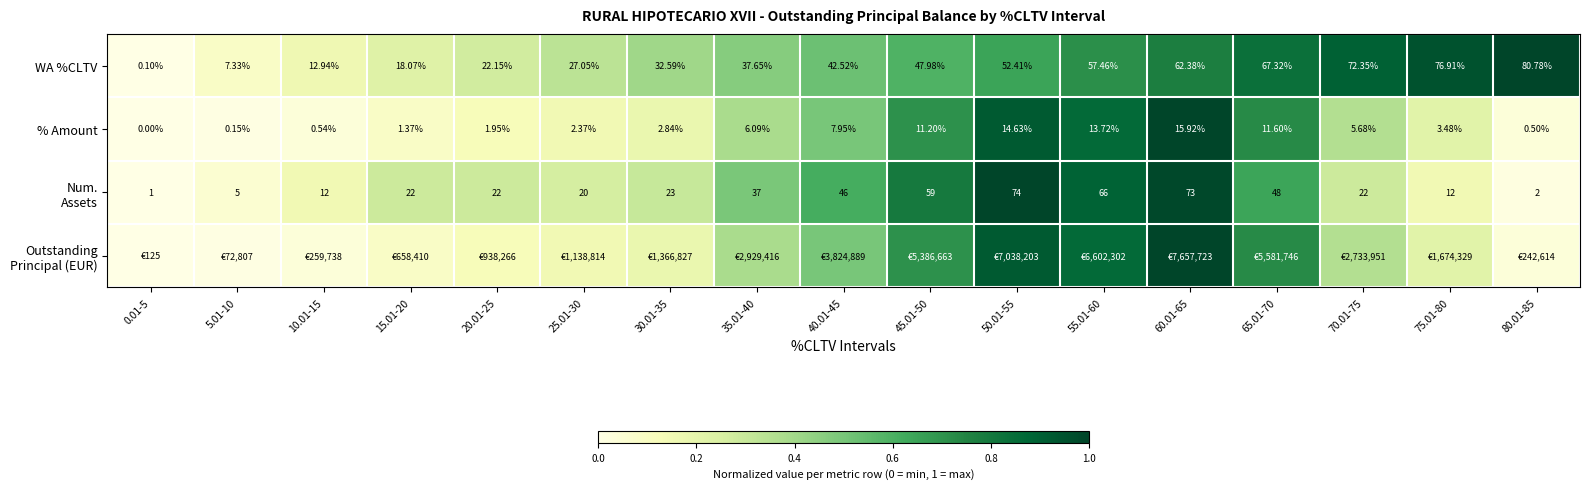

What is the sum of the % Amount values at 65.01-70 and 30.01-35?

0.9